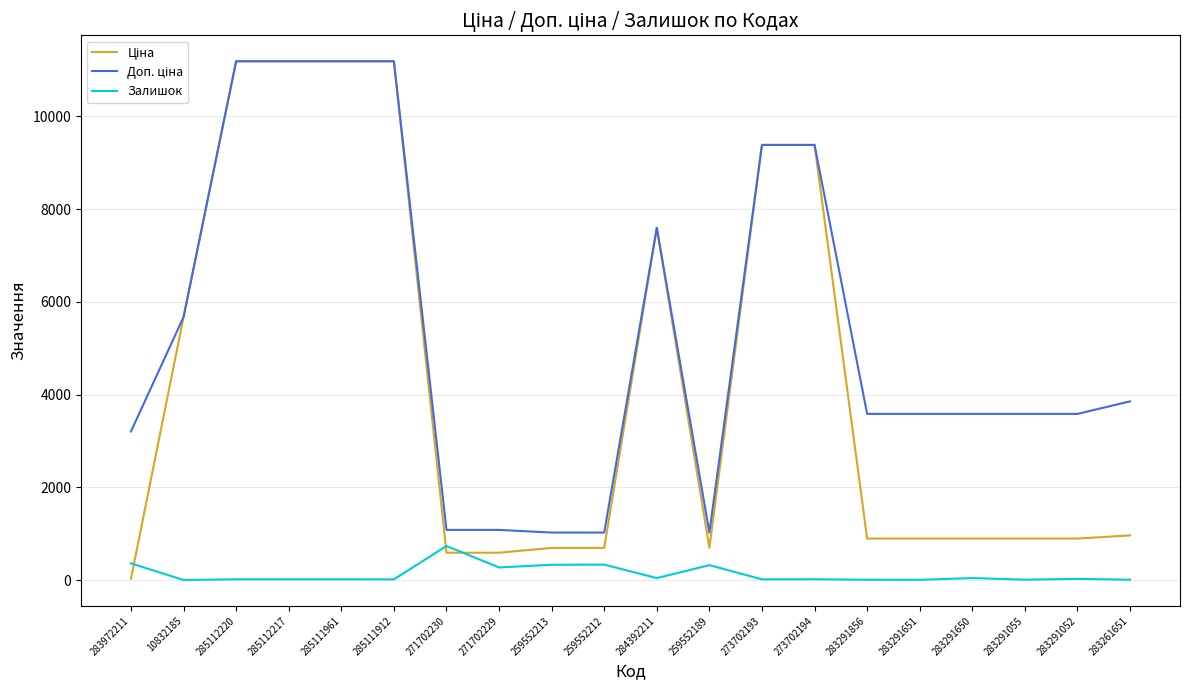

What is the total value across all series at 271702229?

1943.6